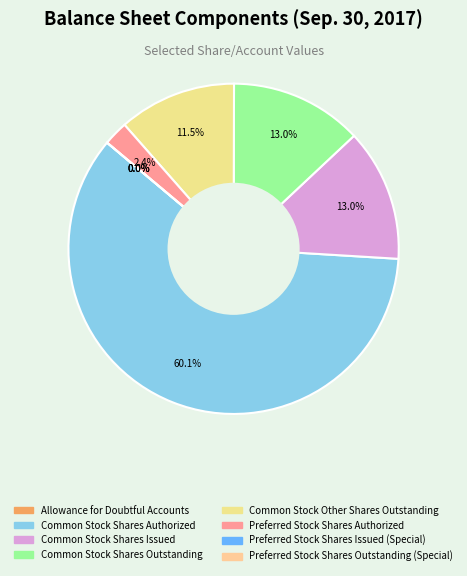

How many segments does this pie chart have?

8